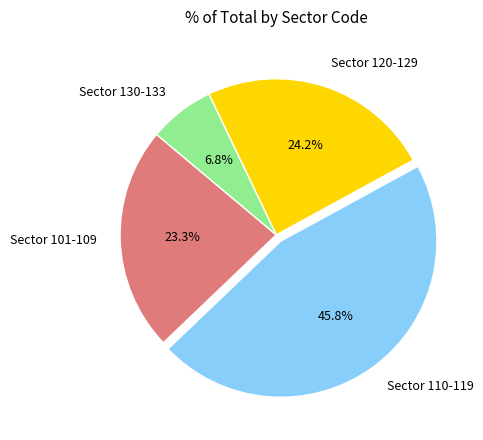

Is there a majority slice in this chart?

No